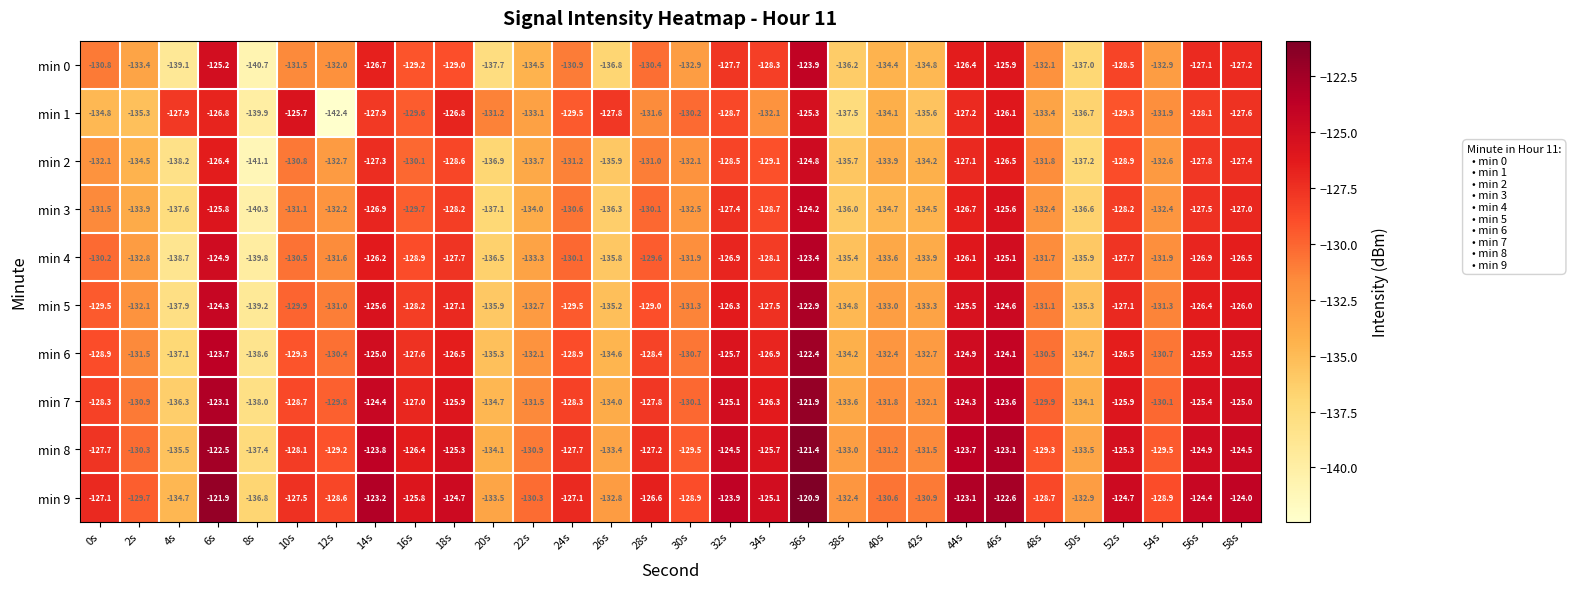

At 22s, list the series in order from smallest to largest.

min 0, min 3, min 2, min 4, min 1, min 5, min 6, min 7, min 8, min 9